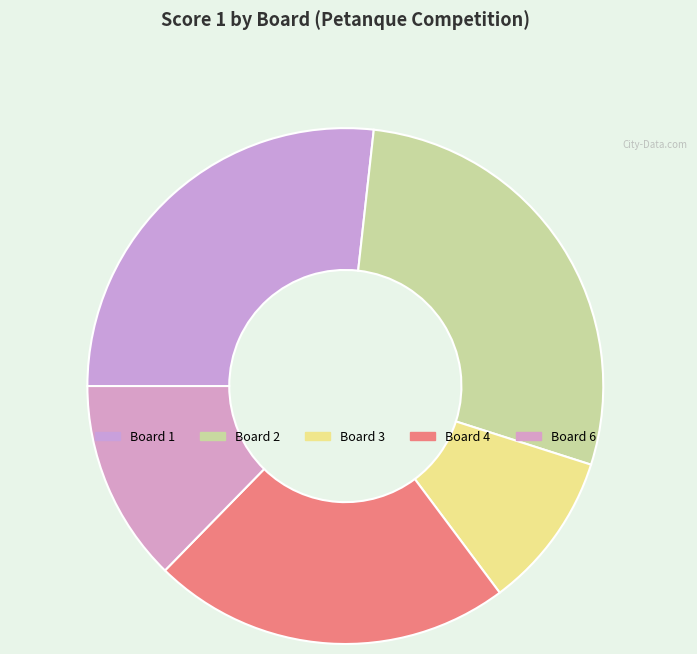

True or false: Board 6 accounts for 26% of the total.

False